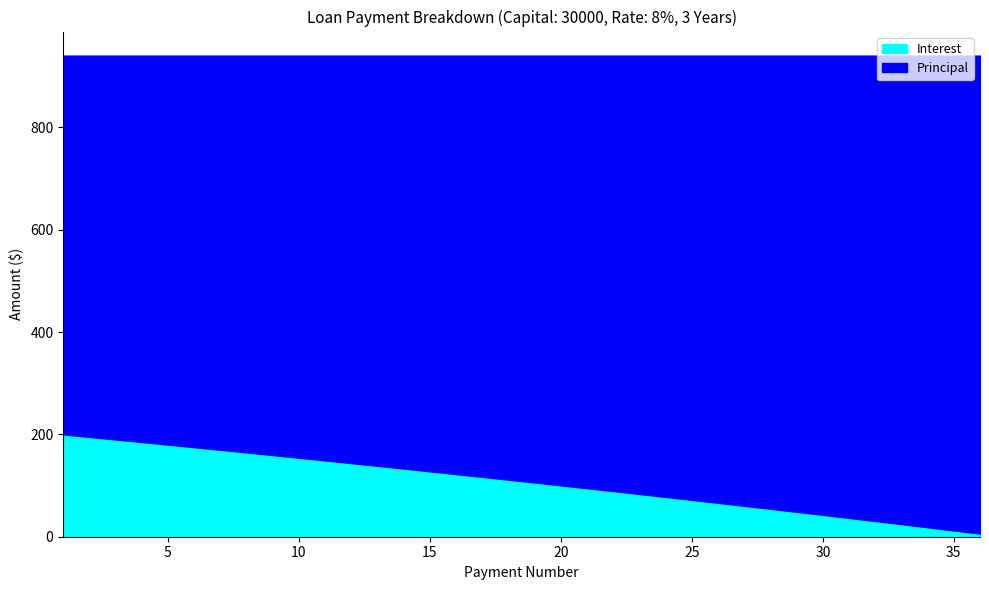

What is the sum of the Principal values at 35 and 24?

1790.0